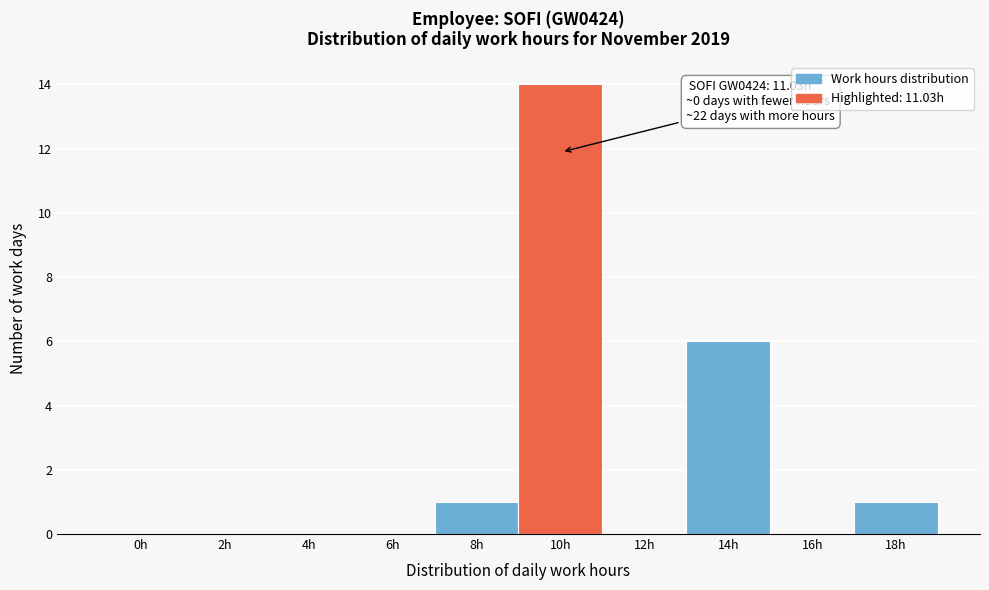

Reading right to left, extract all data points from this chart.

18h=1	16h=0	14h=6	12h=0	10h=14	8h=1	6h=0	4h=0	2h=0	0h=0